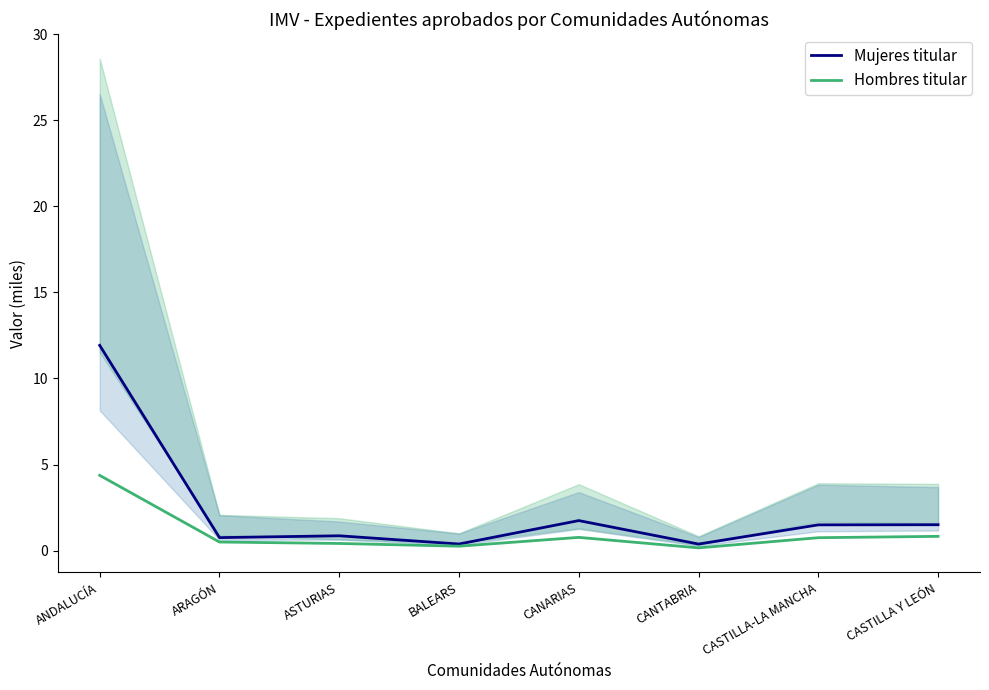

Reading right to left, what are all the values shown in this chart?

Mujeres titular: 1.5	1.5	0.4	1.7	0.4	0.9	0.8	11.9
Hombres titular: 0.8	0.7	0.2	0.8	0.3	0.4	0.5	4.4